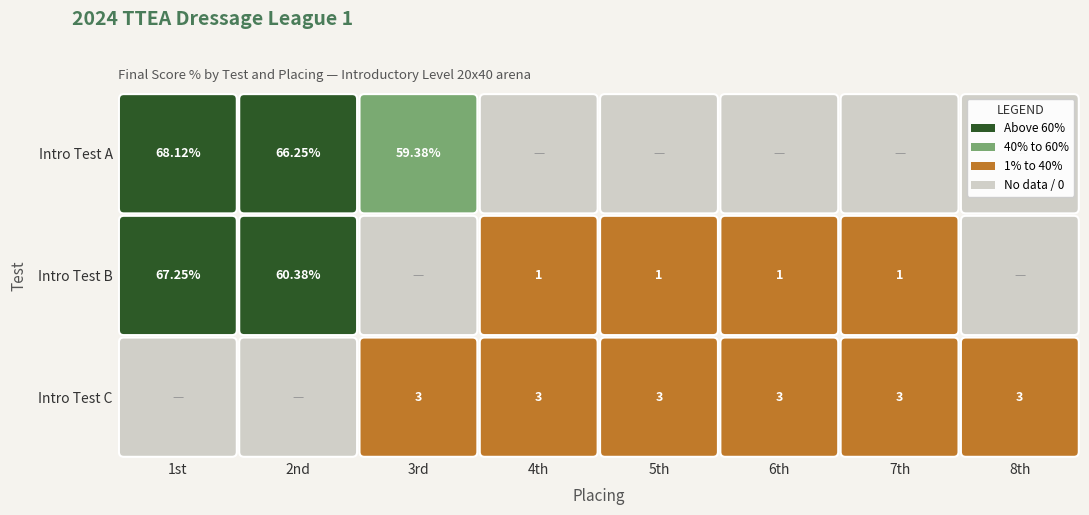

Rank the series by their average value, from lowest to highest.

Intro Test C, Intro Test B, Intro Test A